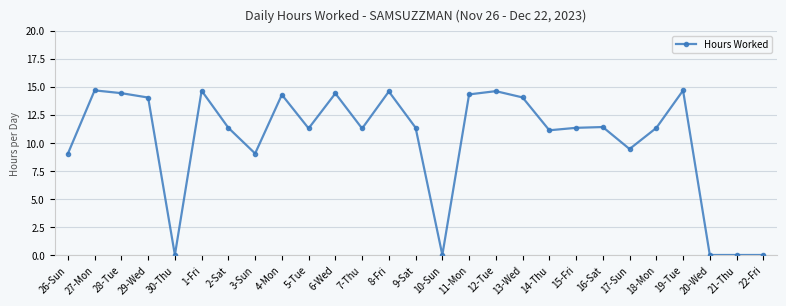

The value at 12-Tue is 24.0. True or false?

False